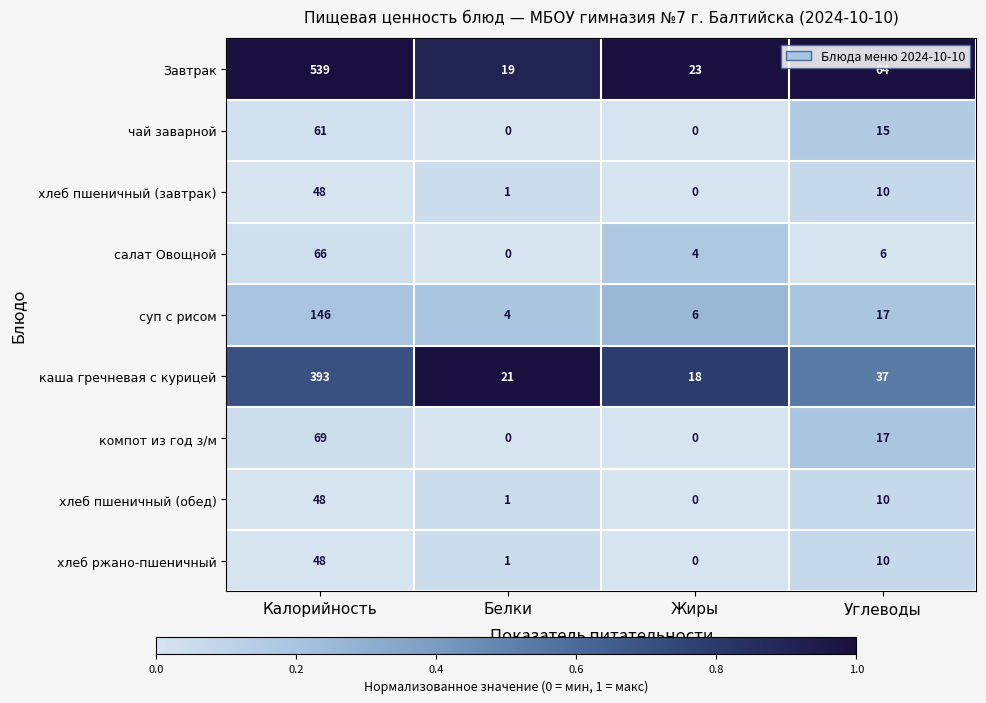

True or false: салат Овощной has a value of 6 at Углеводы.

True